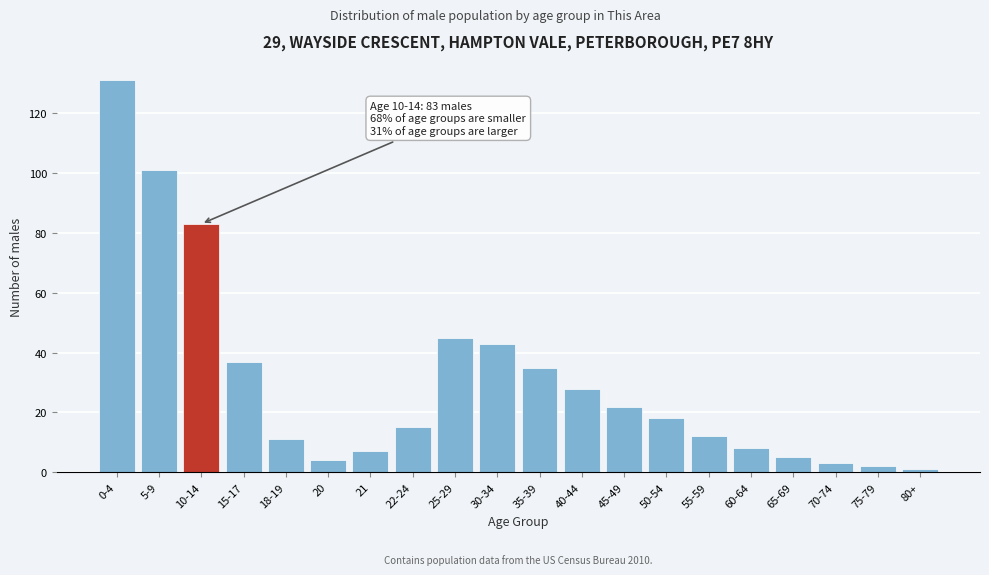

Reading left to right, extract all data points from this chart.

131	101	83	37	11	4	7	15	45	43	35	28	22	18	12	8	5	3	2	1